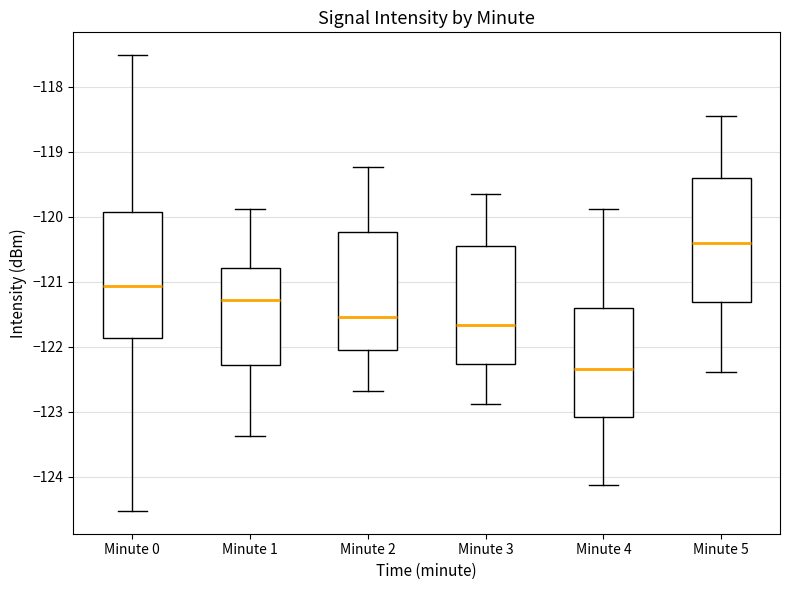

Where does the lower whisker of the box for Minute 2 end on the y-axis? The values are not printed on the chart, so give them approximately, as read against the axis.

-122.7